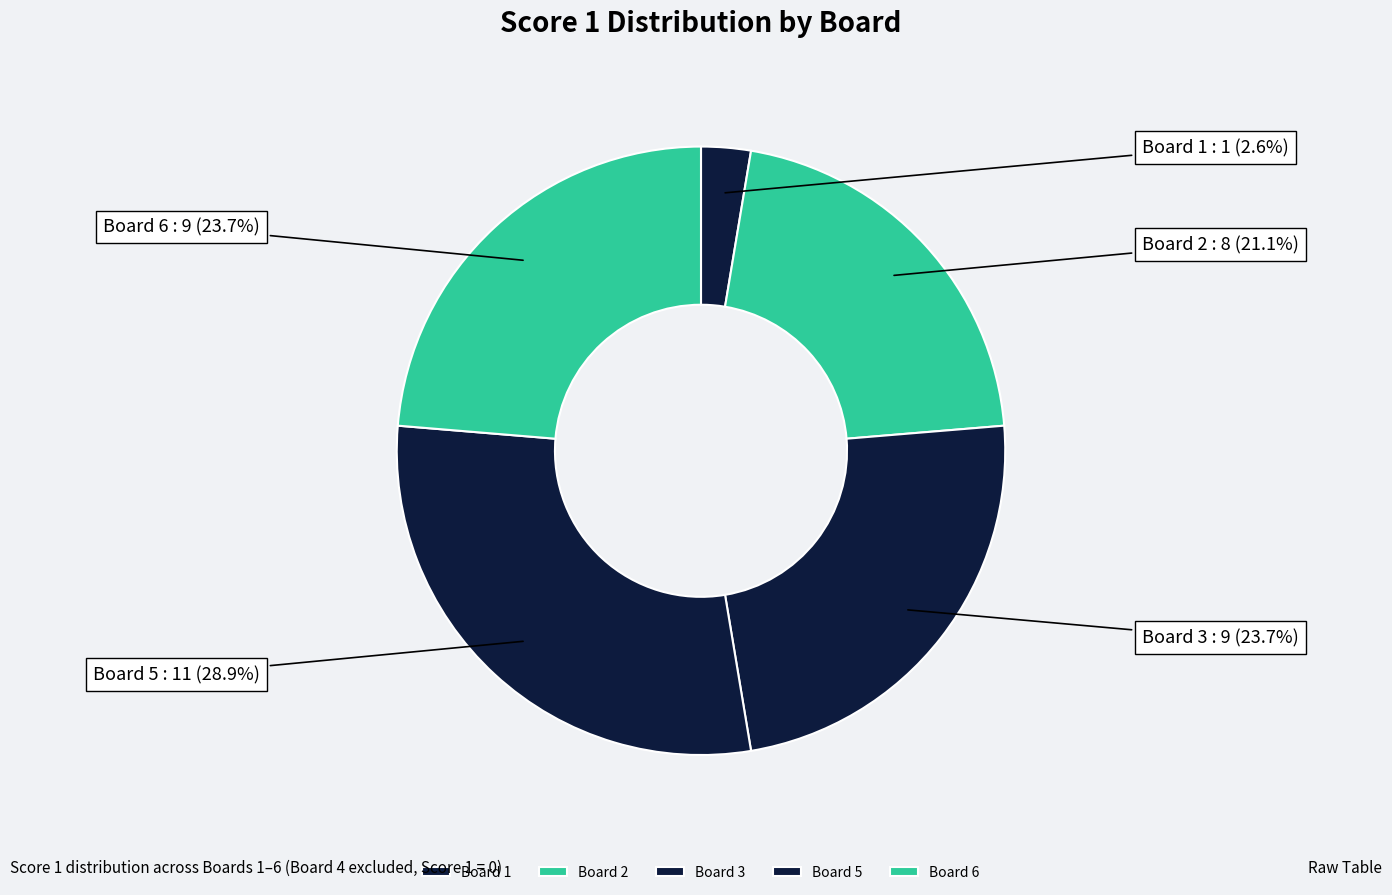

How much of the chart is everything except Board 5?

71.1%